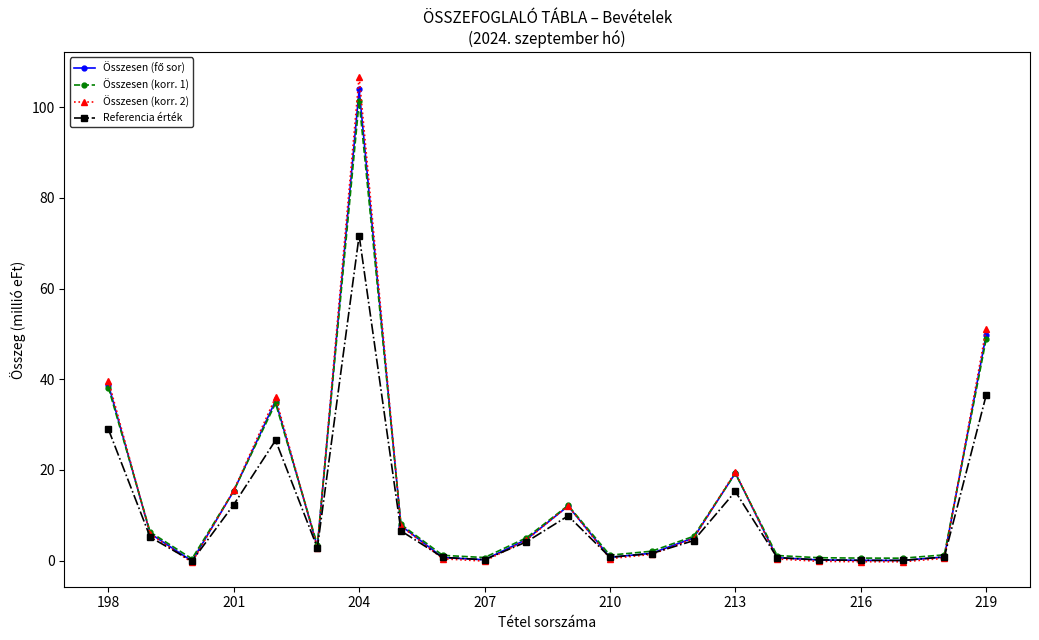

At how many categories does at least one series exceed 32?

4